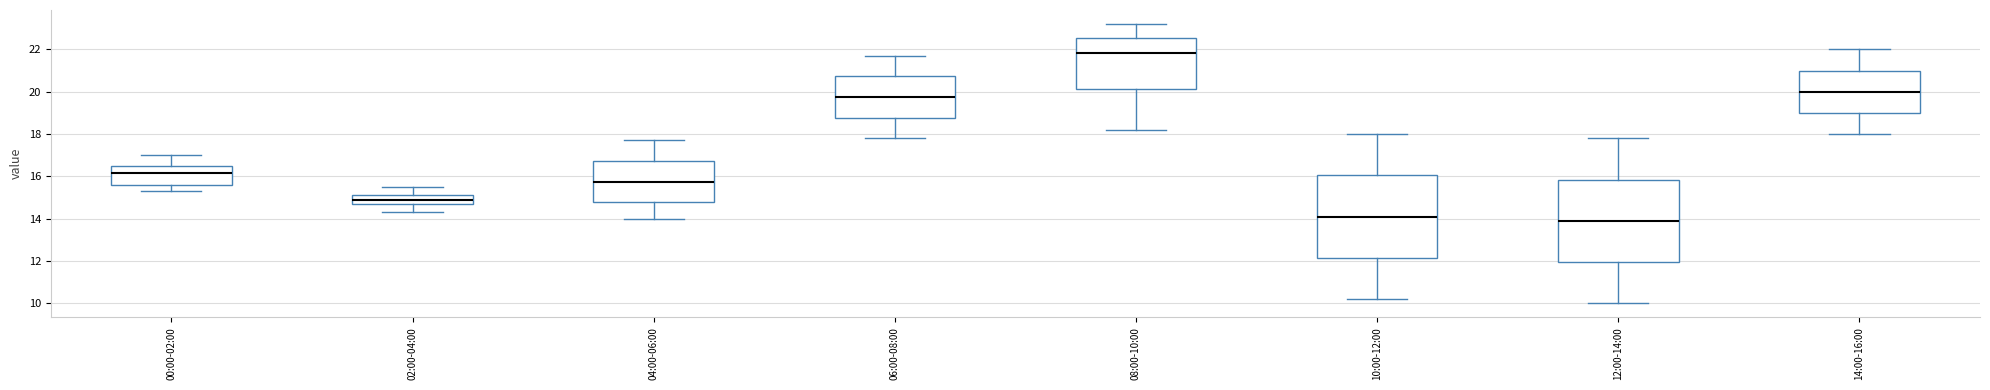

Which box's median line is the highest?

08:00-10:00